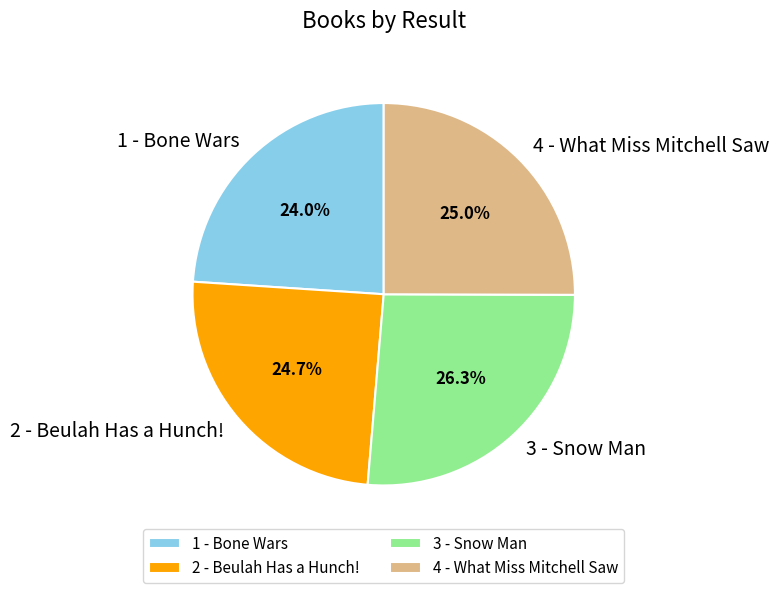

Which category has the smallest portion of the pie?

1 - Bone Wars